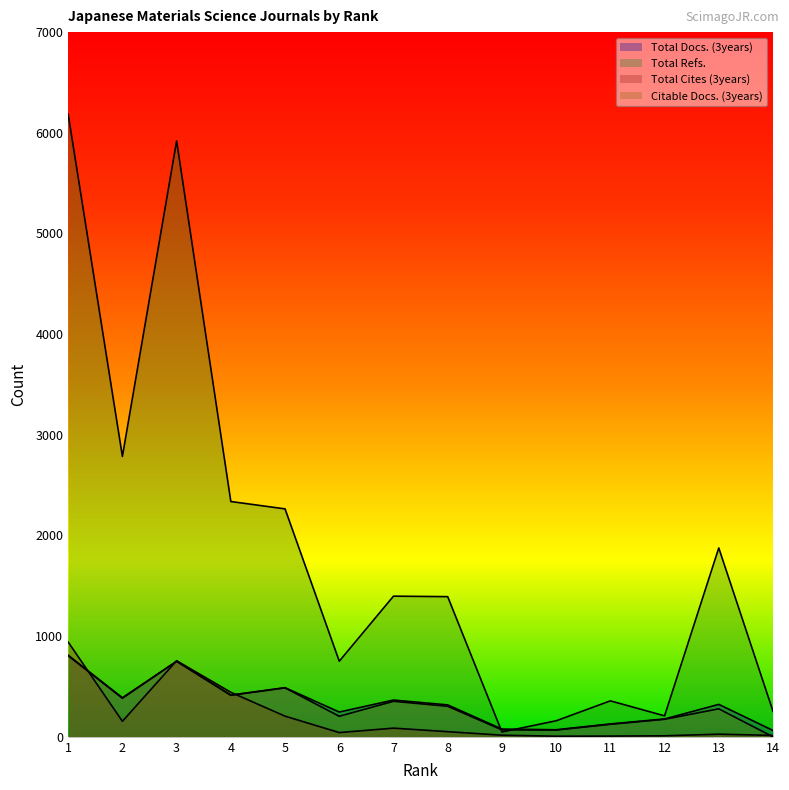

How many values in the Citable Docs. (3years) series exceed 303?

6